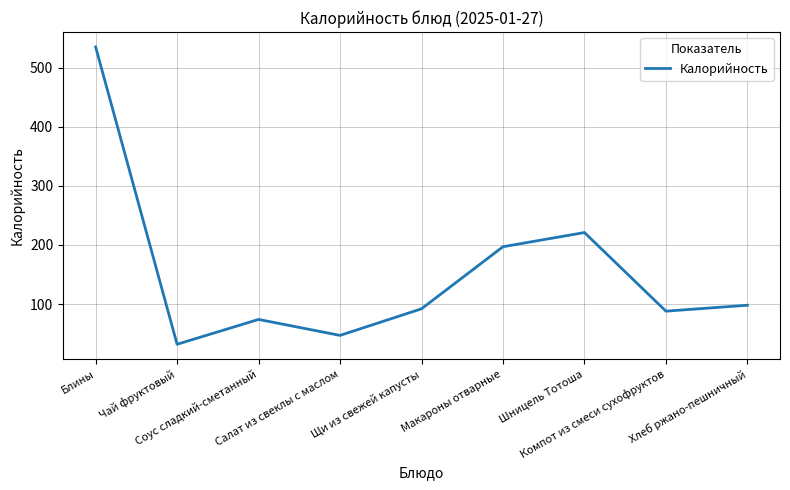

Where does the data first go above 92?

Блины